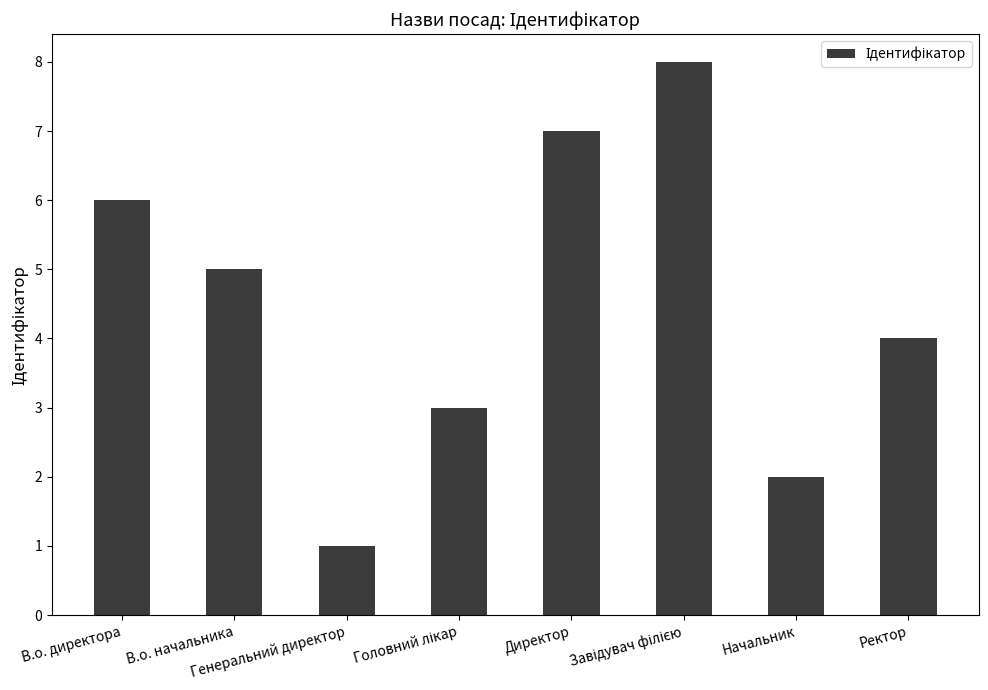

What is the minimum value shown in the chart?

1